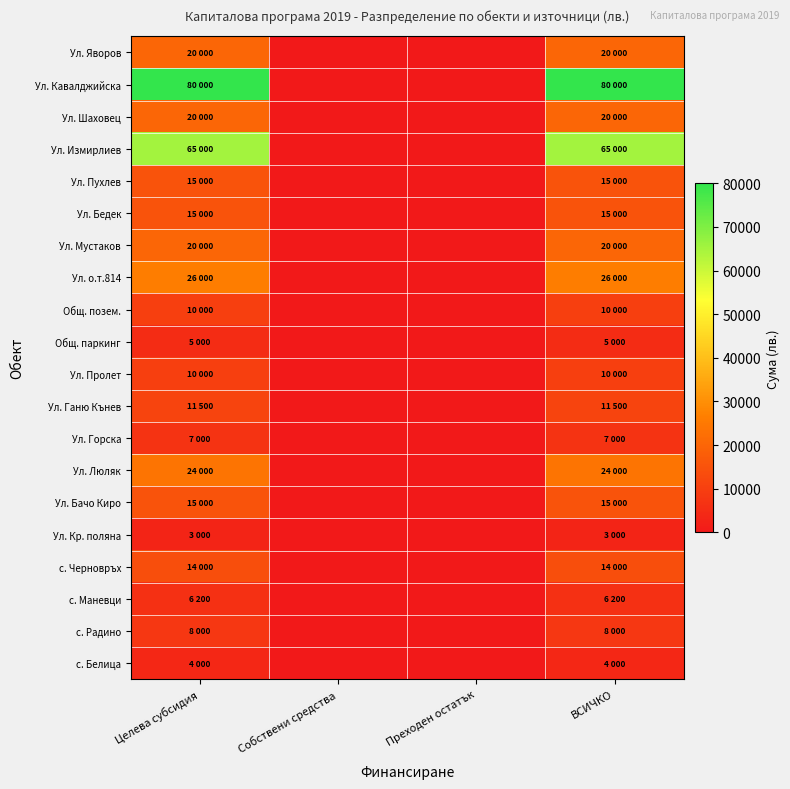

What is the spread (max minus min) of values at ВСИЧКО?

77000